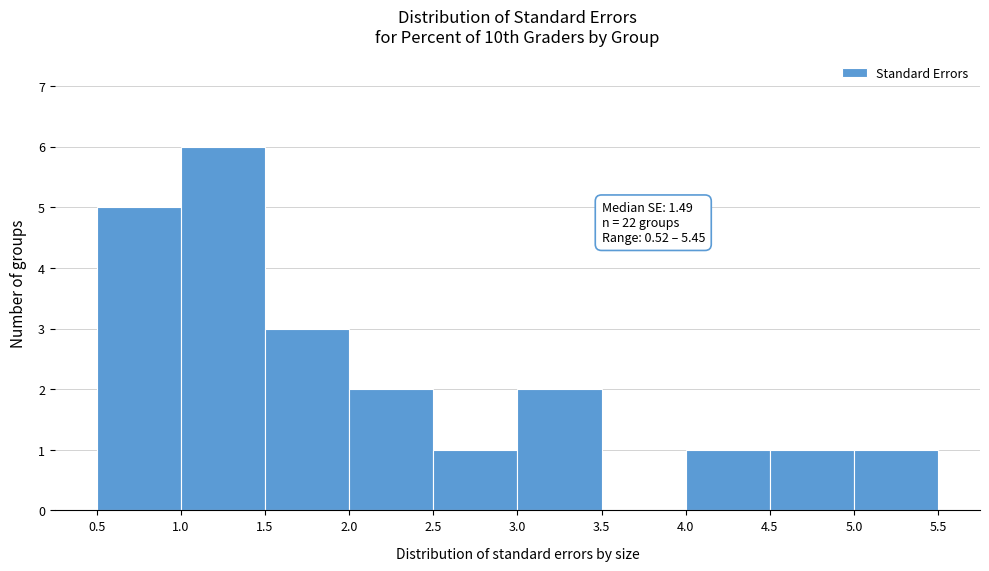

Which range on the x-axis has the tallest bar?

1.0 to 1.5